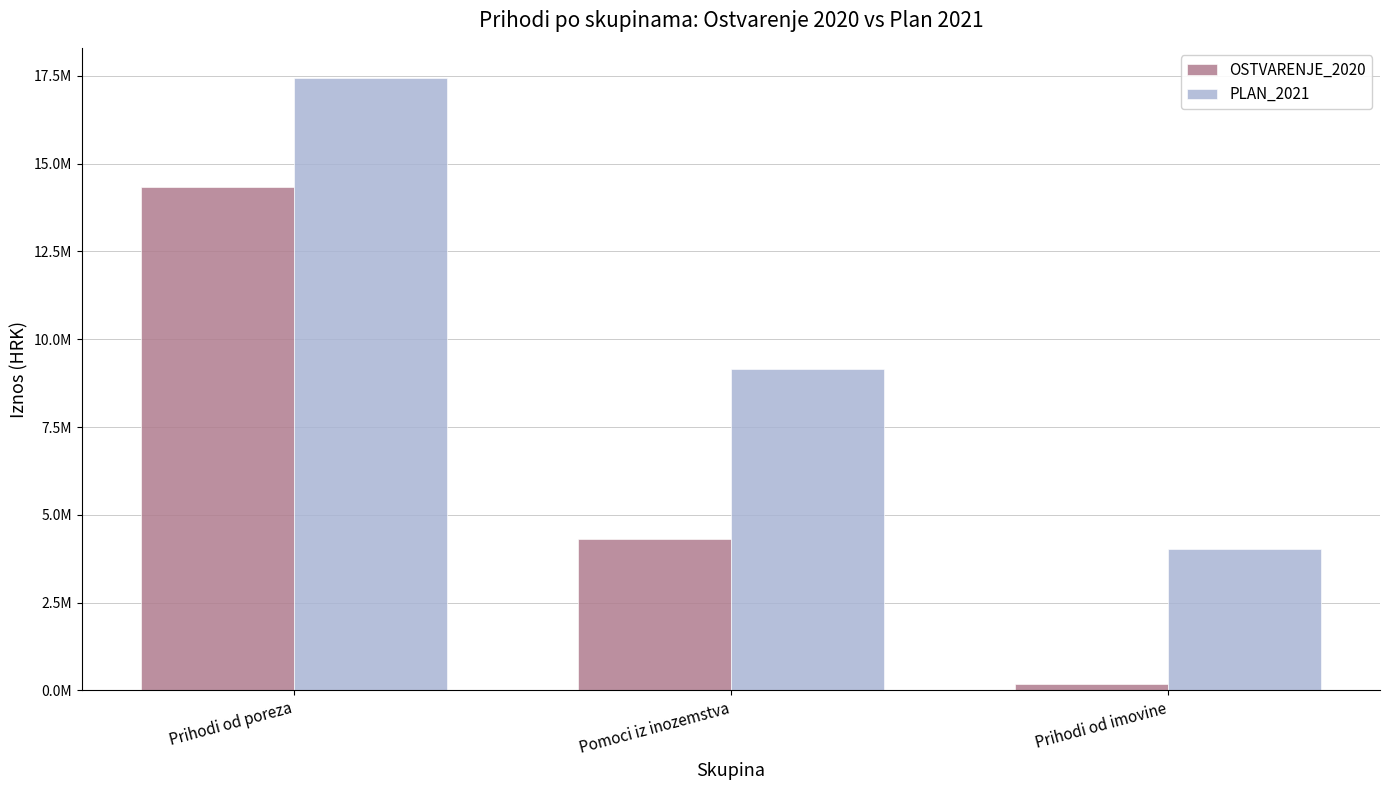

Does the chart contain any negative values?

No